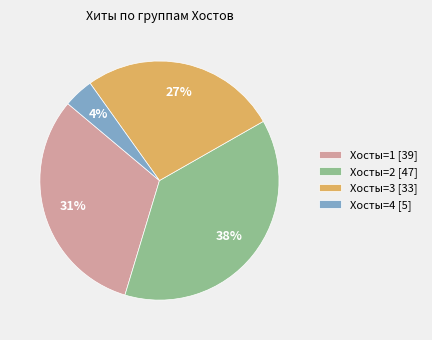

Is there a majority slice in this chart?

No